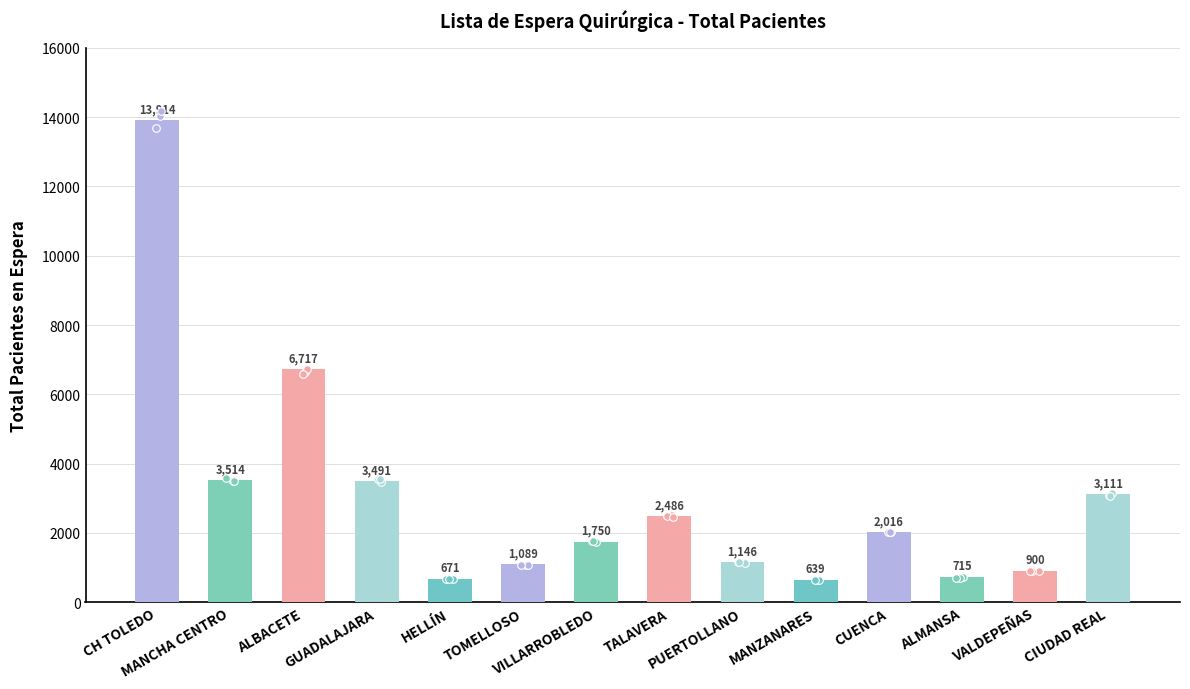

What is the ratio of the value at MANZANARES to the value at CUENCA?

0.3